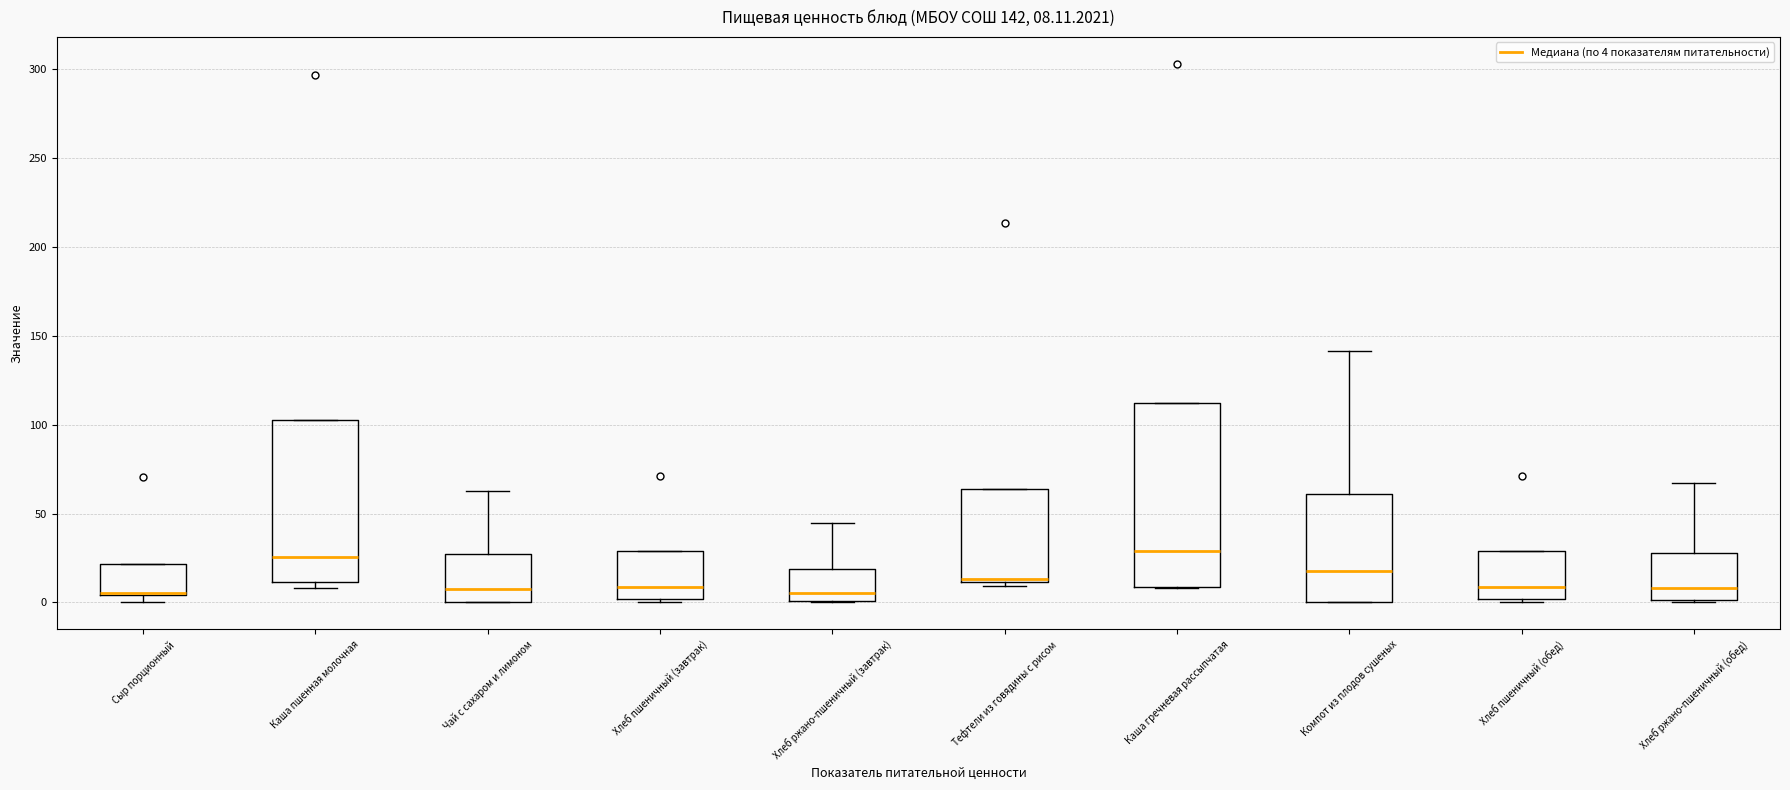

Which box is the tallest, from its lower edge to its upper edge?

Каша гречневая рассыпчатая